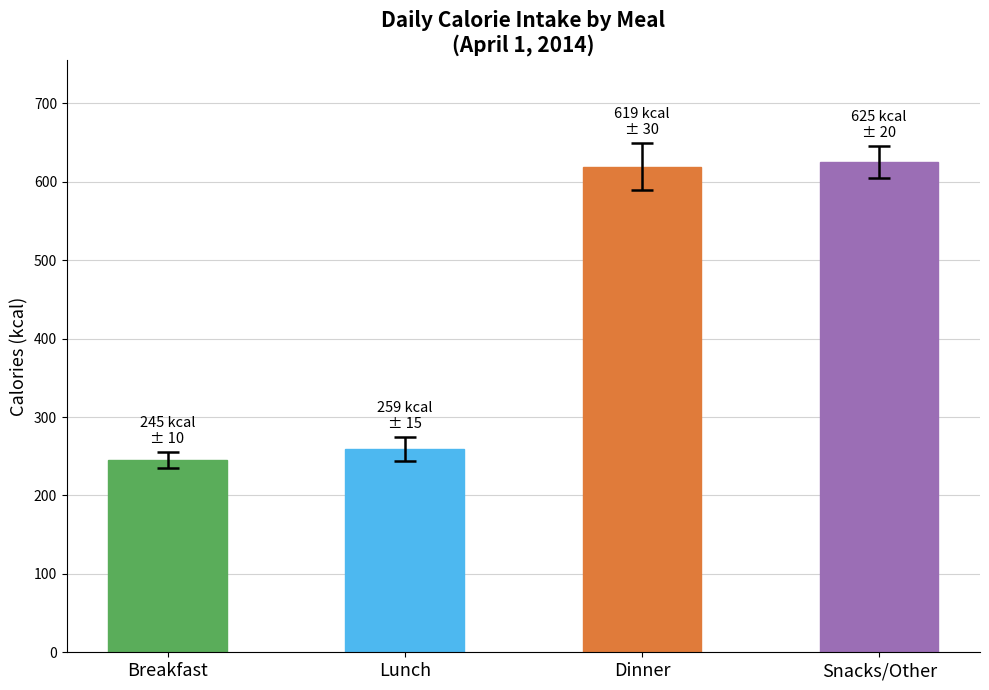

Are the bars grouped side by side (vs. stacked)?

No